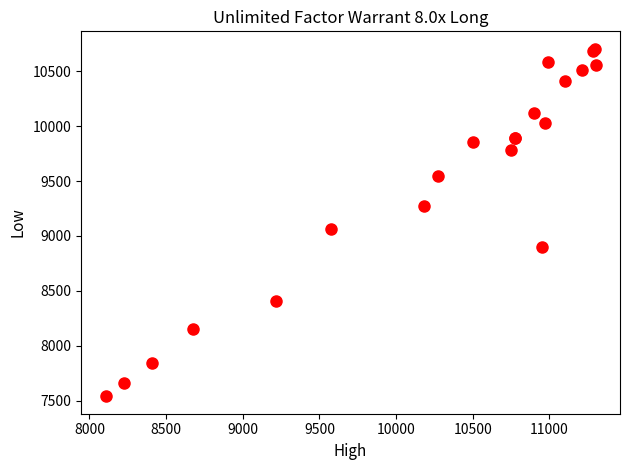

What Y value in the scatter plot is closest to 9122?

9065